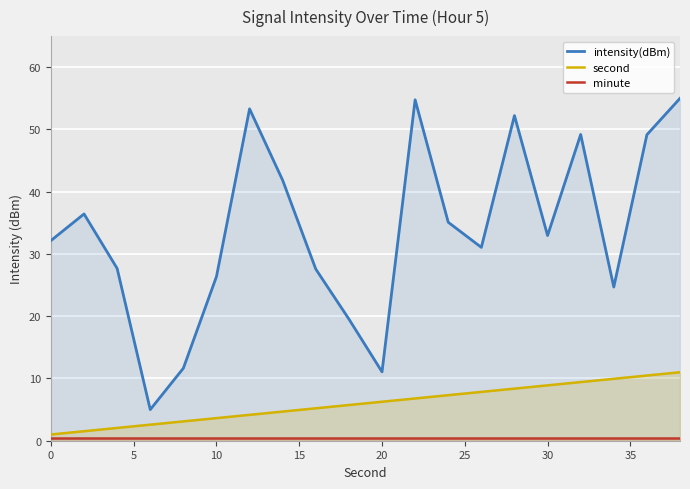

The value of intensity(dBm) at 0 is 42.0. True or false?

False